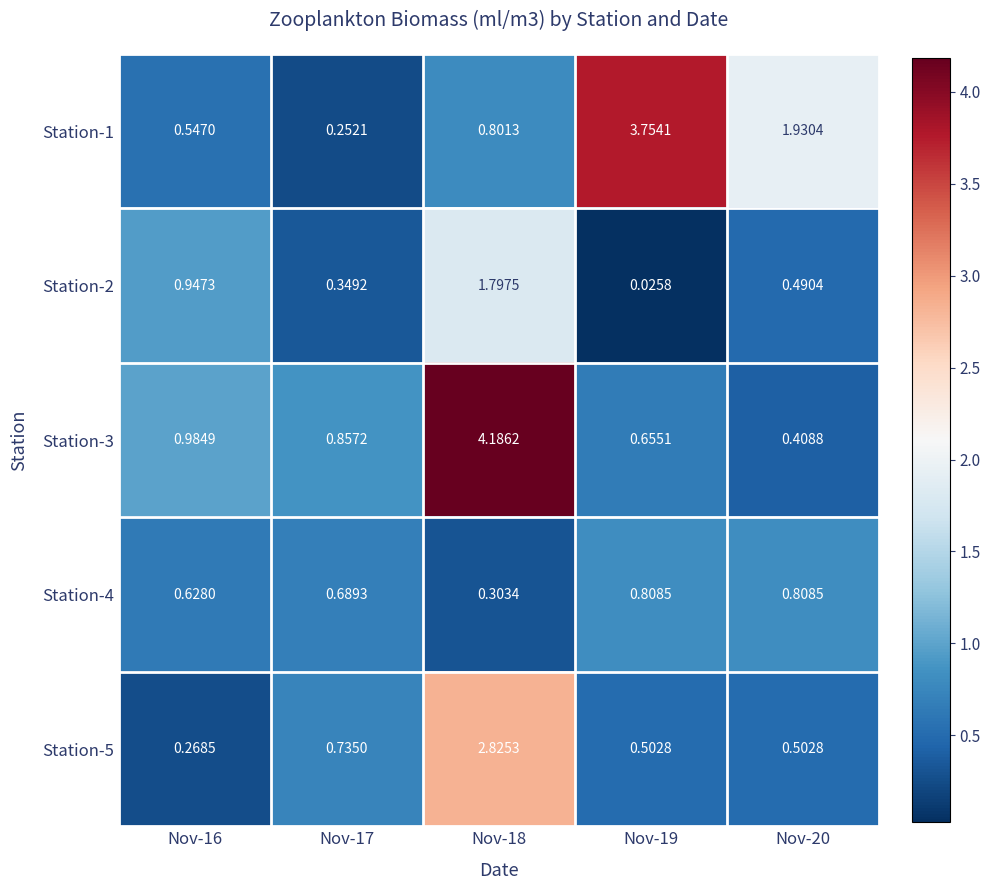

Is the value of Station-4 at Nov-16 greater than the value of Station-5 at Nov-17?

No